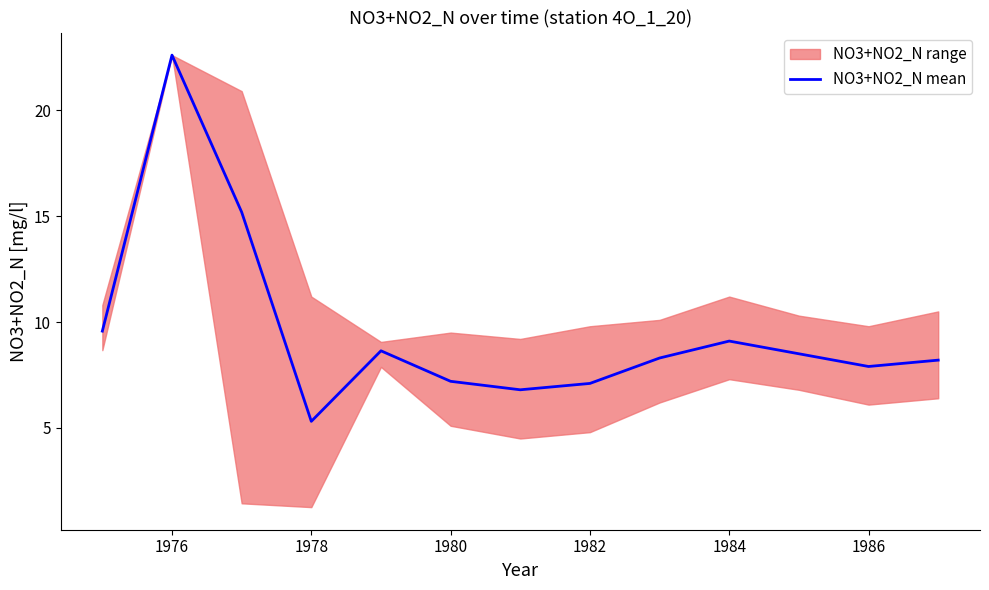

How many lines are shown in the chart?

1